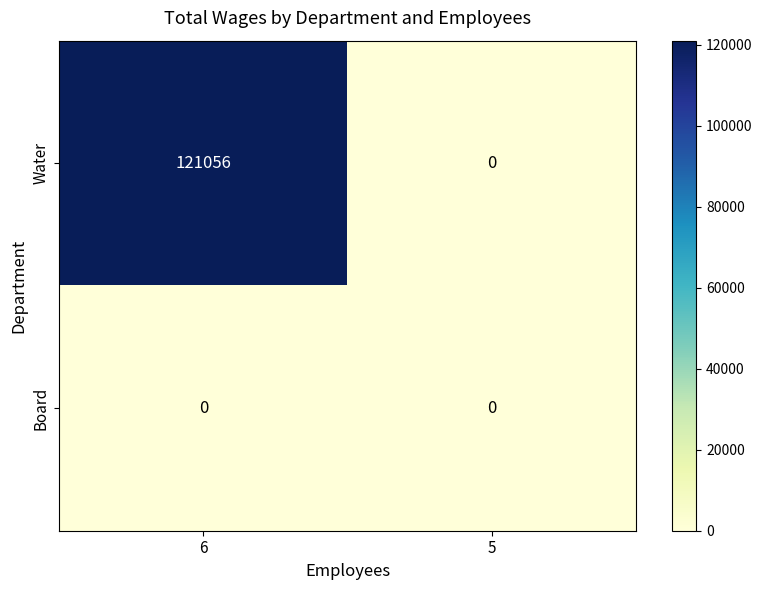

At how many categories does at least one series exceed 1589?

1